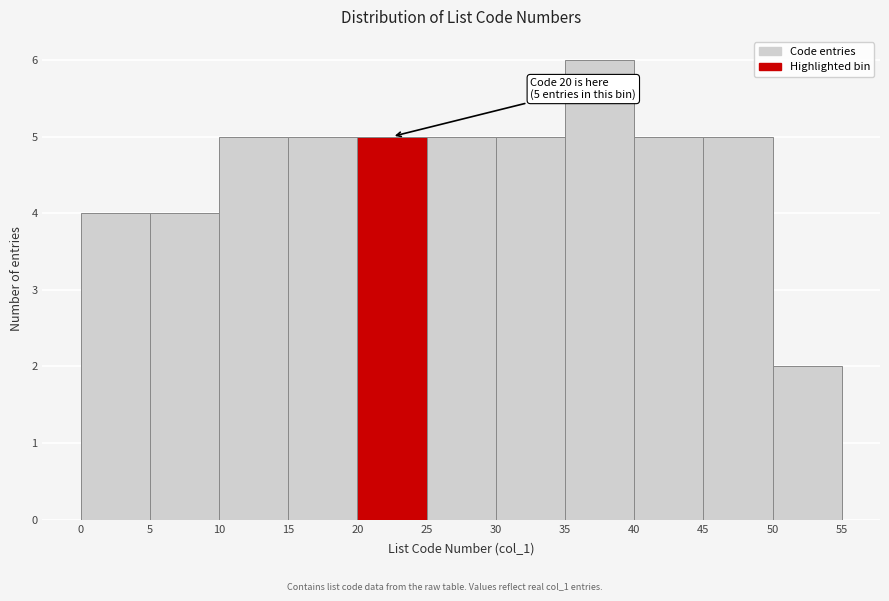

Over which range of the x-axis is the bar tallest?

35 to 40